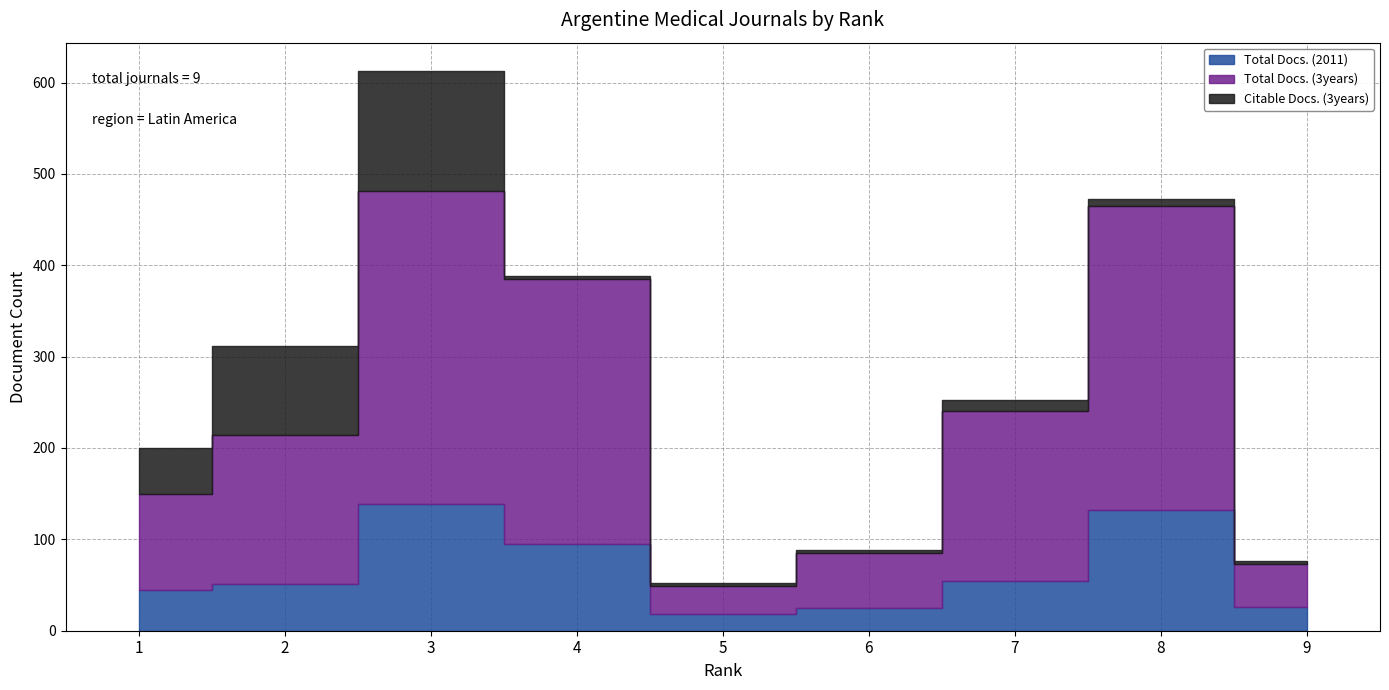

What is the maximum value for Total Docs. (3years)?

342